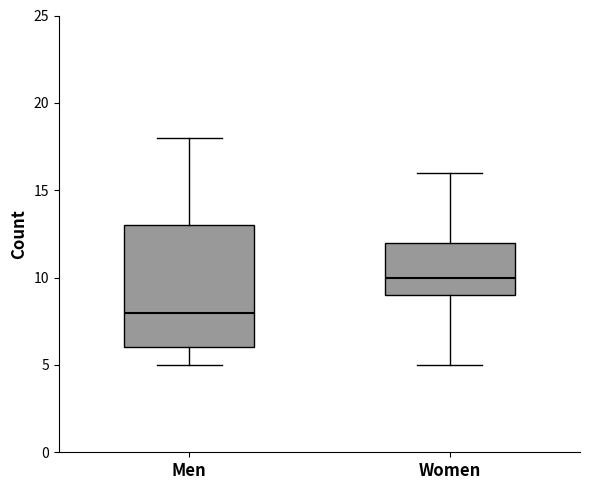

Reading left to right, transcribe this box plot: for each box, give where its median line is, the range the box spans, and where its two whiskers end, as read against the y-axis. The values are not printed on the chart, so give them approximately, as read against the axis.

Men: median 8, box 6 to 13, whiskers 5 to 18
Women: median 10, box 9 to 12, whiskers 5 to 16